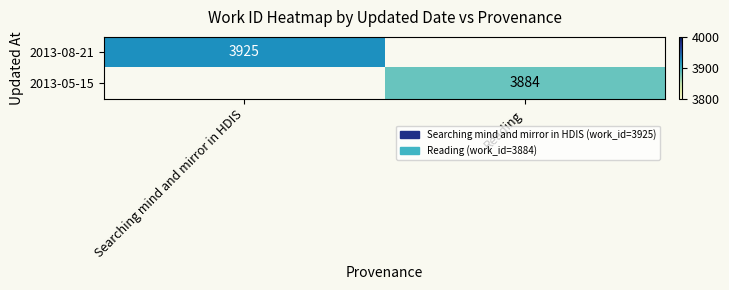

True or false: 2013-05-15 has a value of 857.7 at Reading.

False